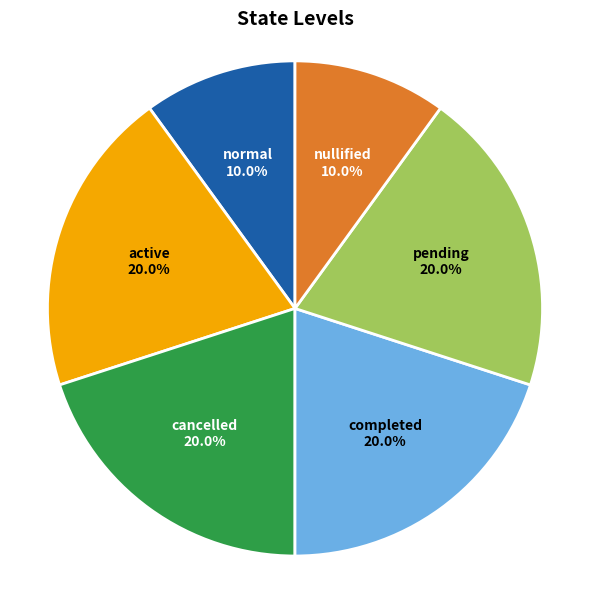

What portion of the pie excludes normal?

90.0%